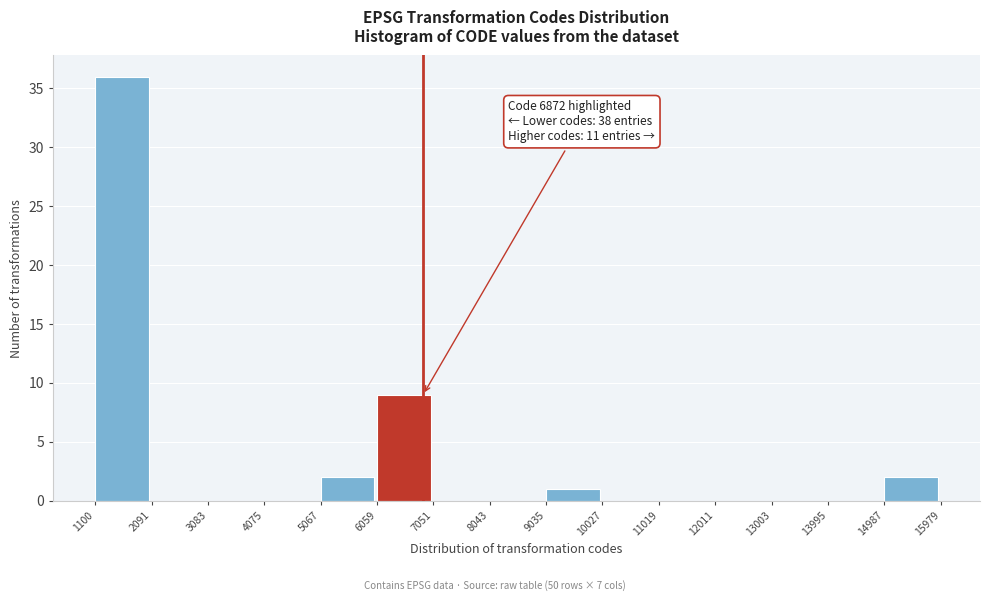

Over which range of the x-axis is the bar tallest?

1100 to 2091